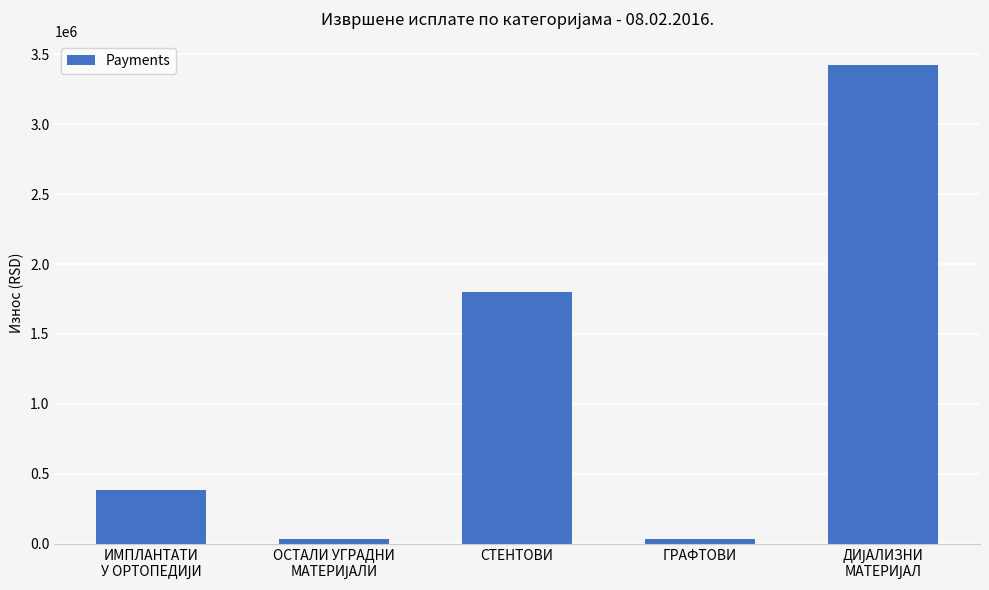

What is the label of the 2nd bar from the right?

ГРАФТОВИ